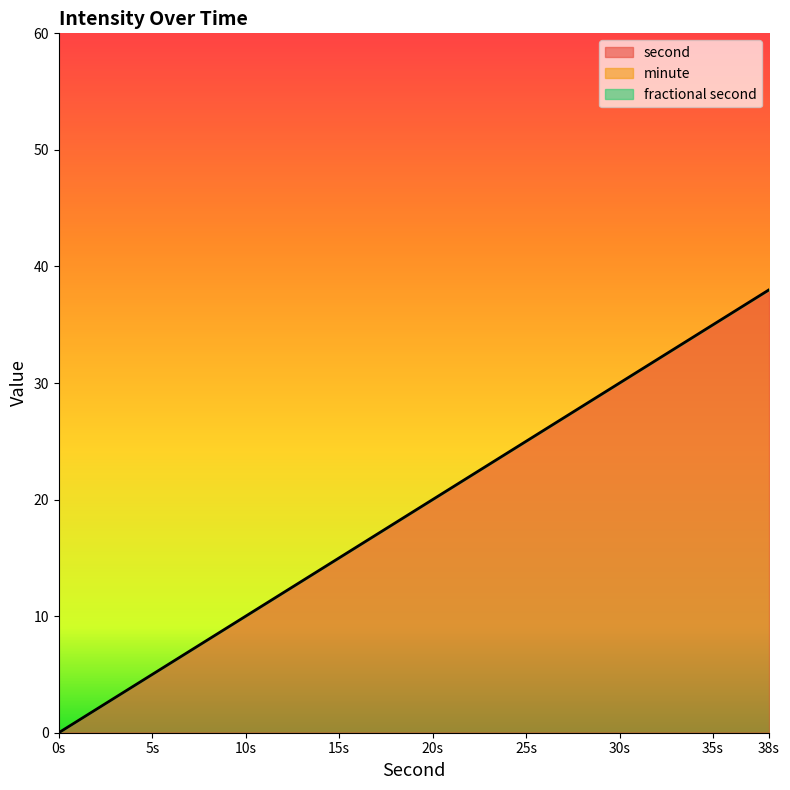

True or false: fractional second and second intersect in this chart.

False